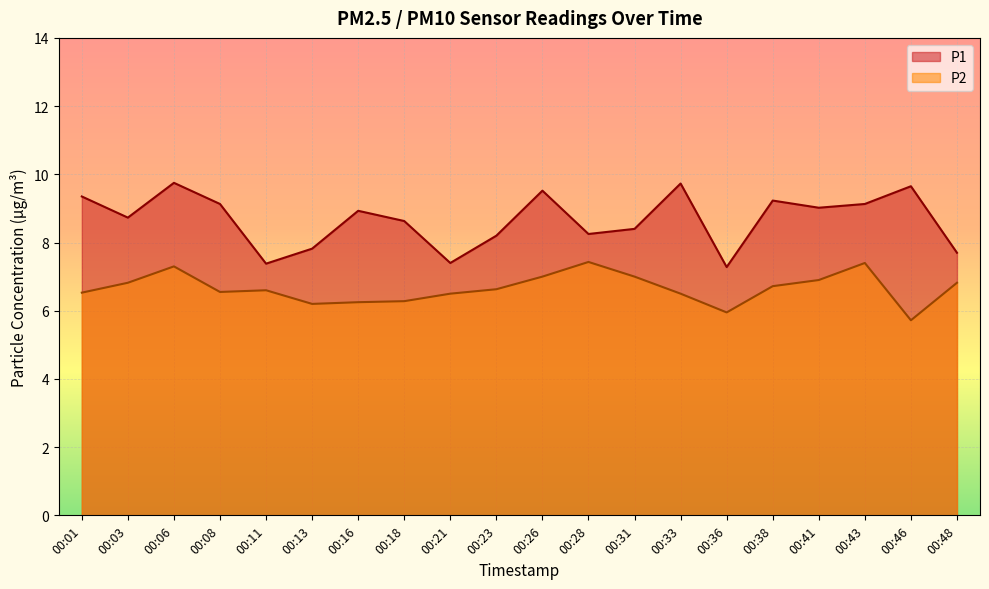

True or false: P1 has more than 0 interior local peaks.

True